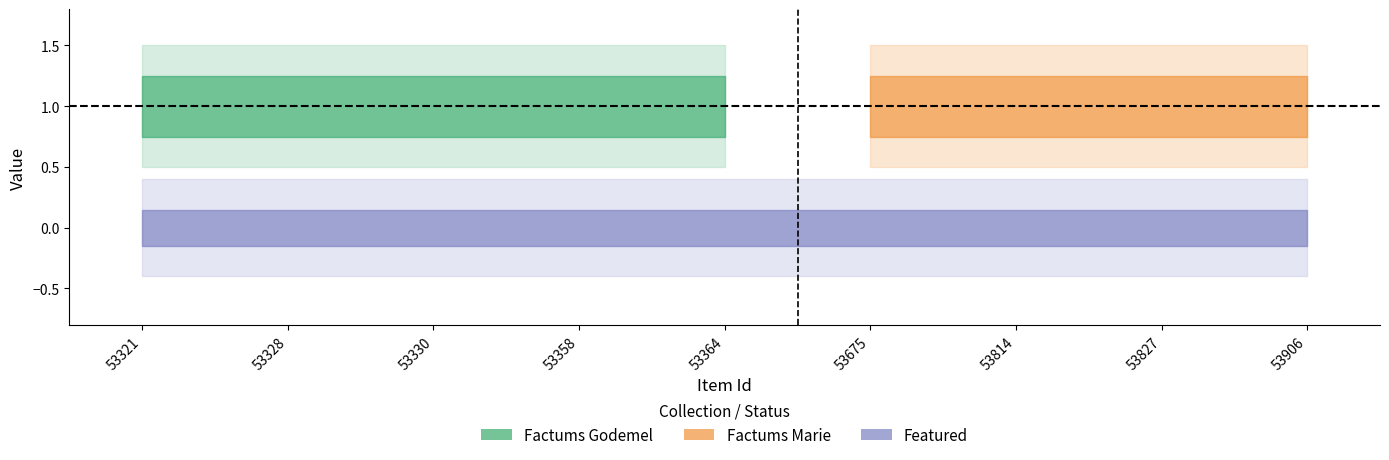

Reading left to right, what are all the values shown in this chart?

public: 1	1	1	1	1	1	1	1	1
featured: 0	0	0	0	0	0	0	0	0